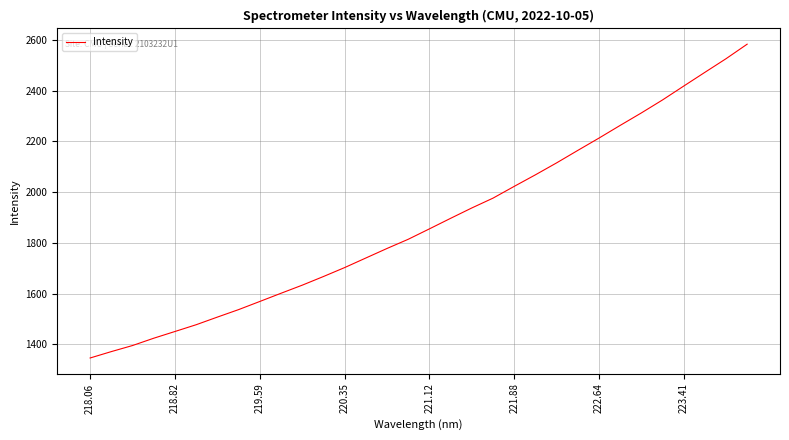

What is the difference between the maximum and minimum values?

1237.6